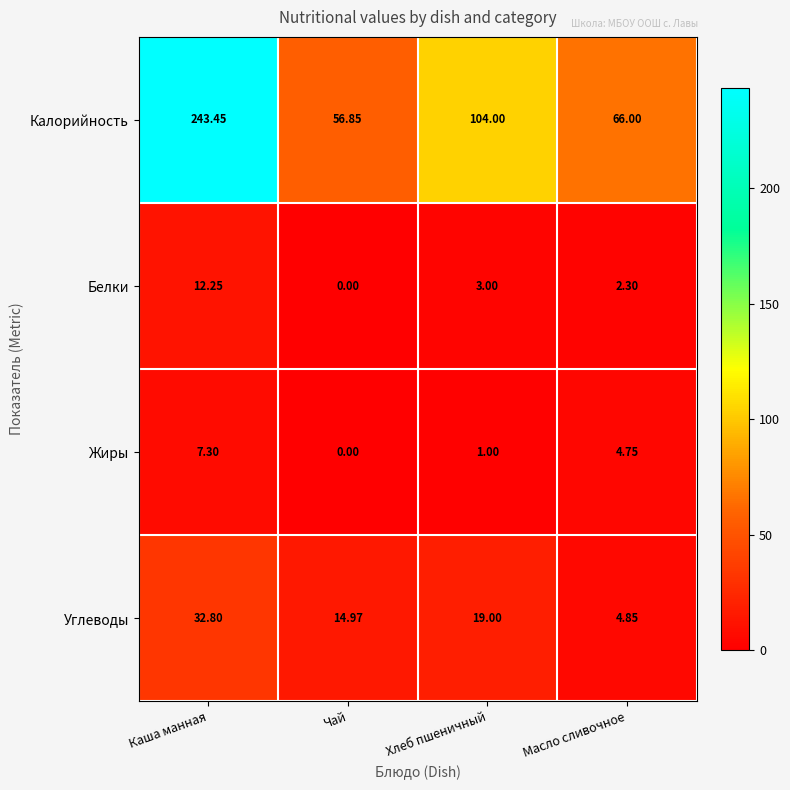

How many data points in Калорийность are less than 104?

2